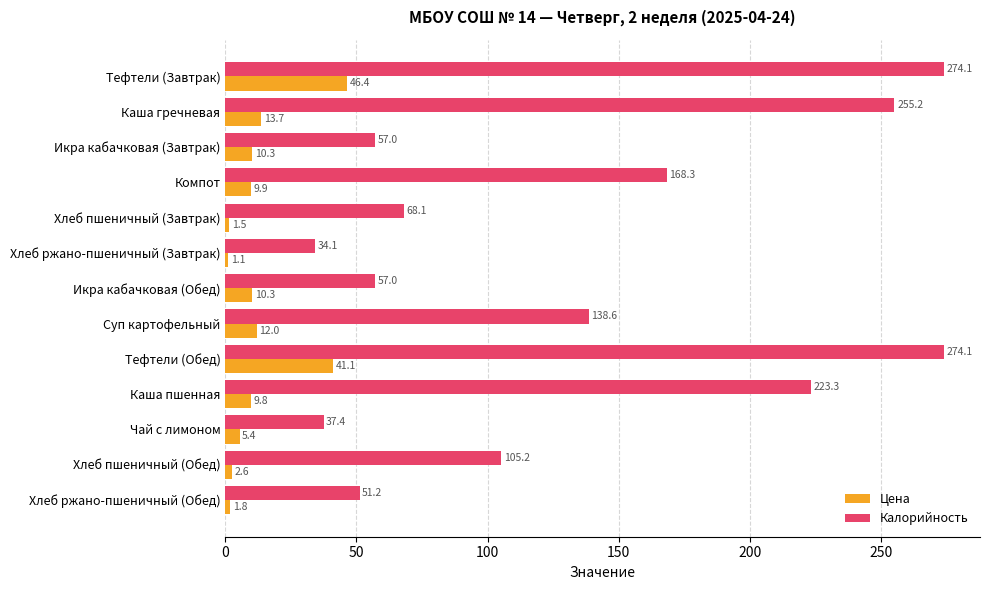

List the series in order of their peak value, lowest first.

Цена, Калорийность